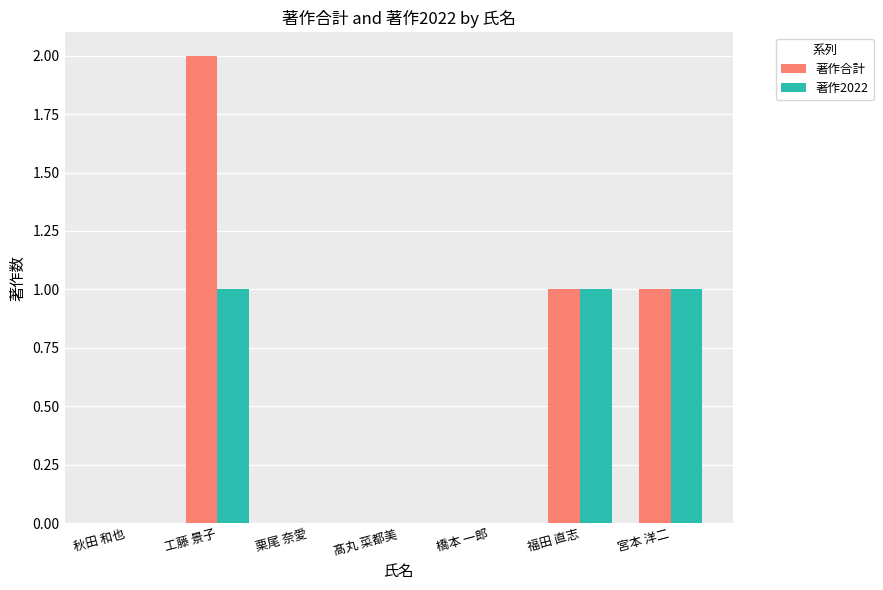

Between 工藤 景子 and 栗尾 奈愛, which series saw the biggest shift?

著作合計